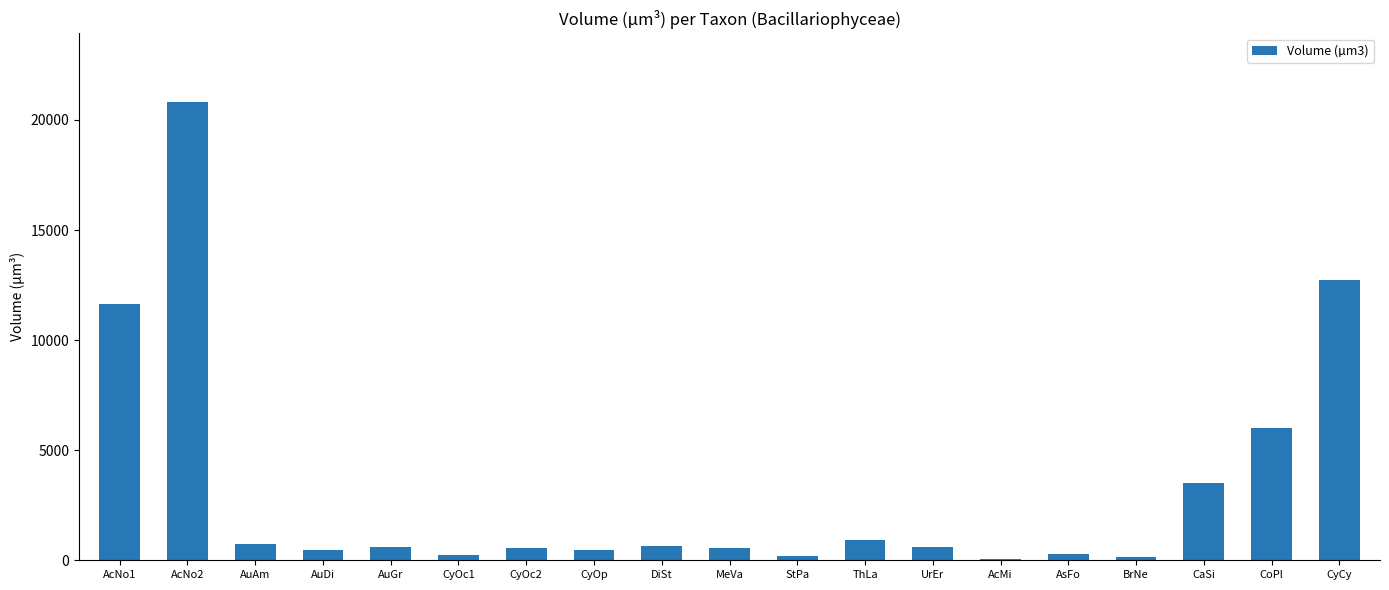

What is the maximum value shown in the chart?

20814.0